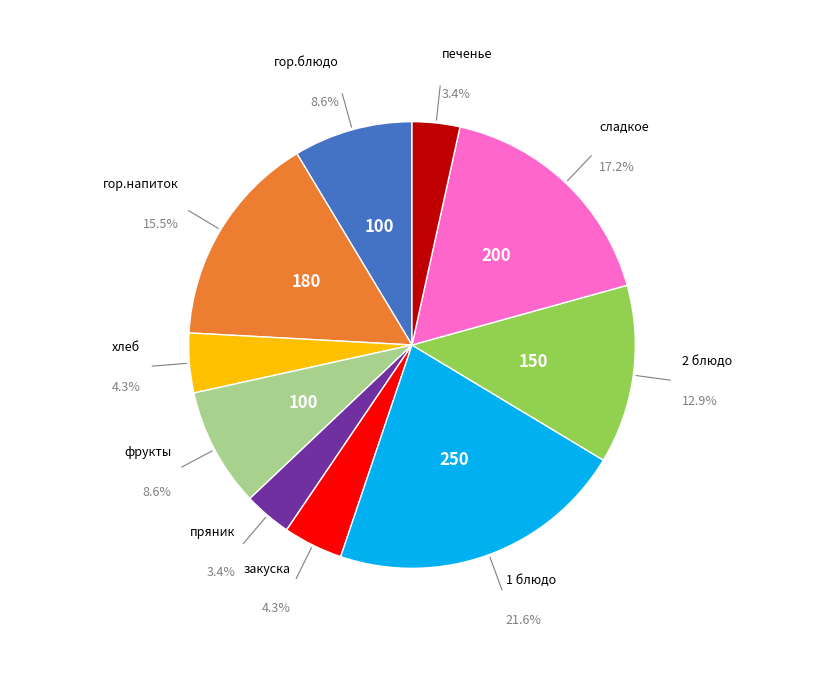

Is there any slice that represents more than half of the pie?

No